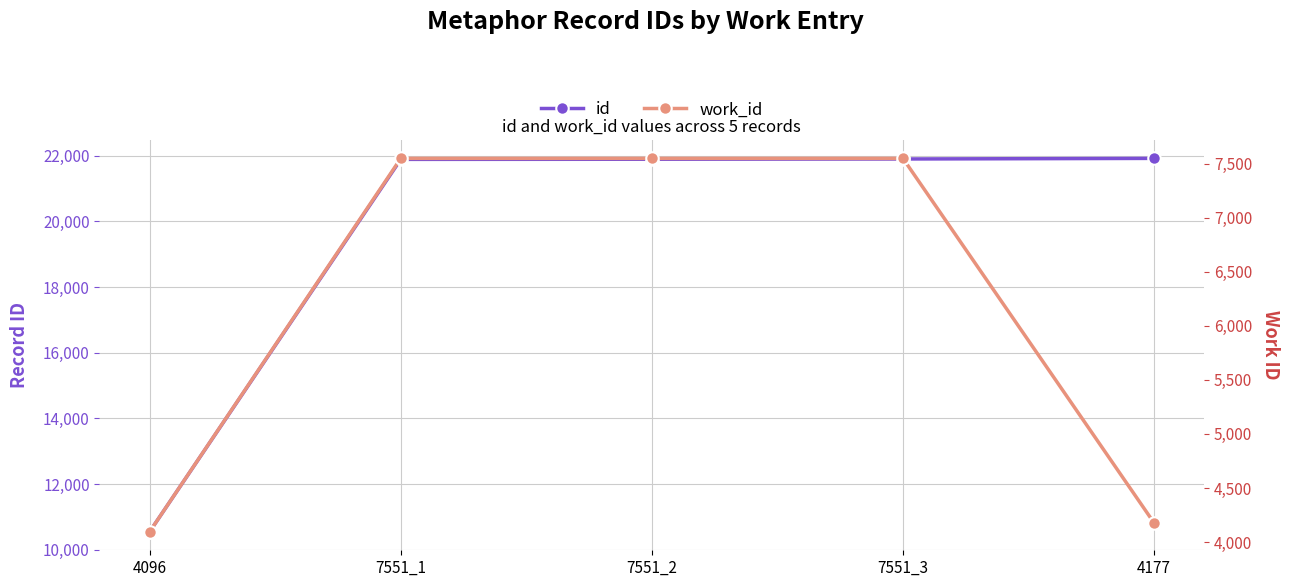

True or false: work_id and id cross at least once.

False